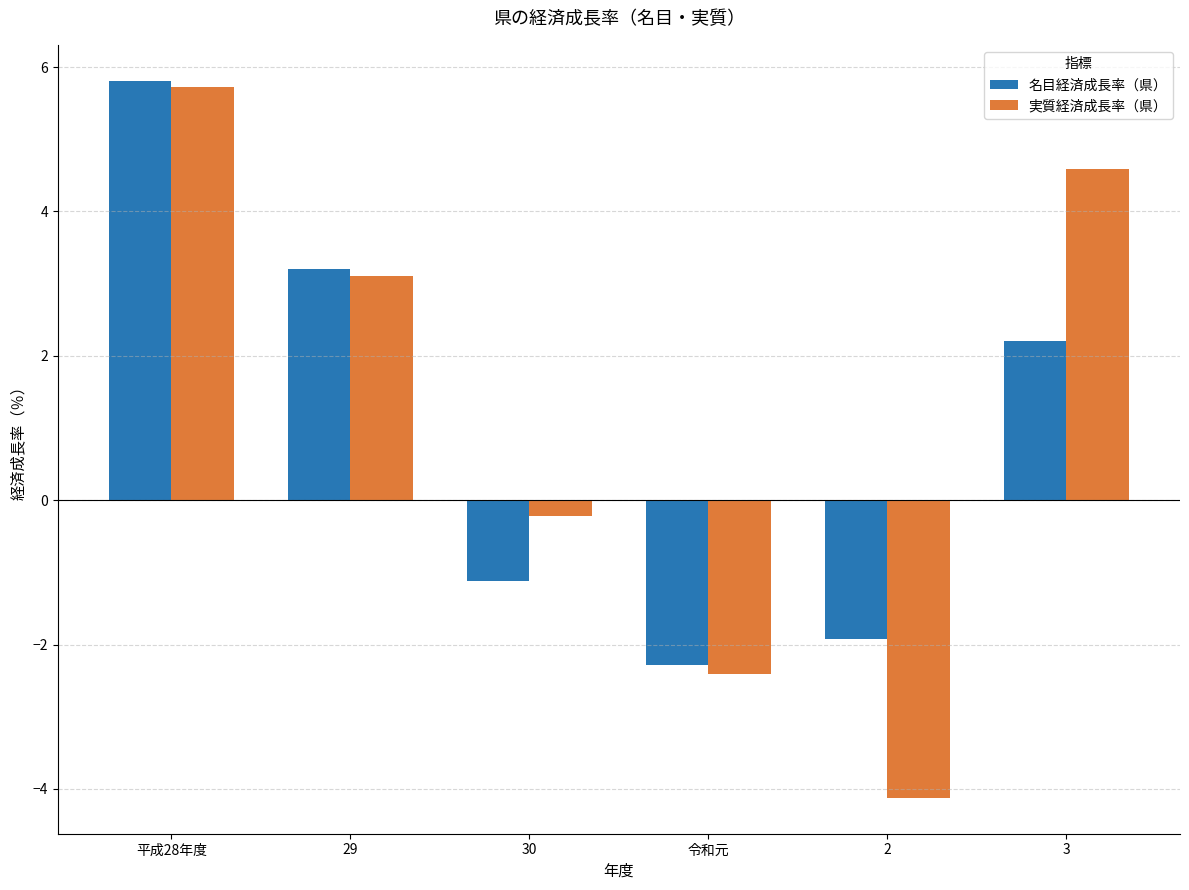

What are all the series names shown in the legend?

名目経済成長率（県）, 実質経済成長率（県）